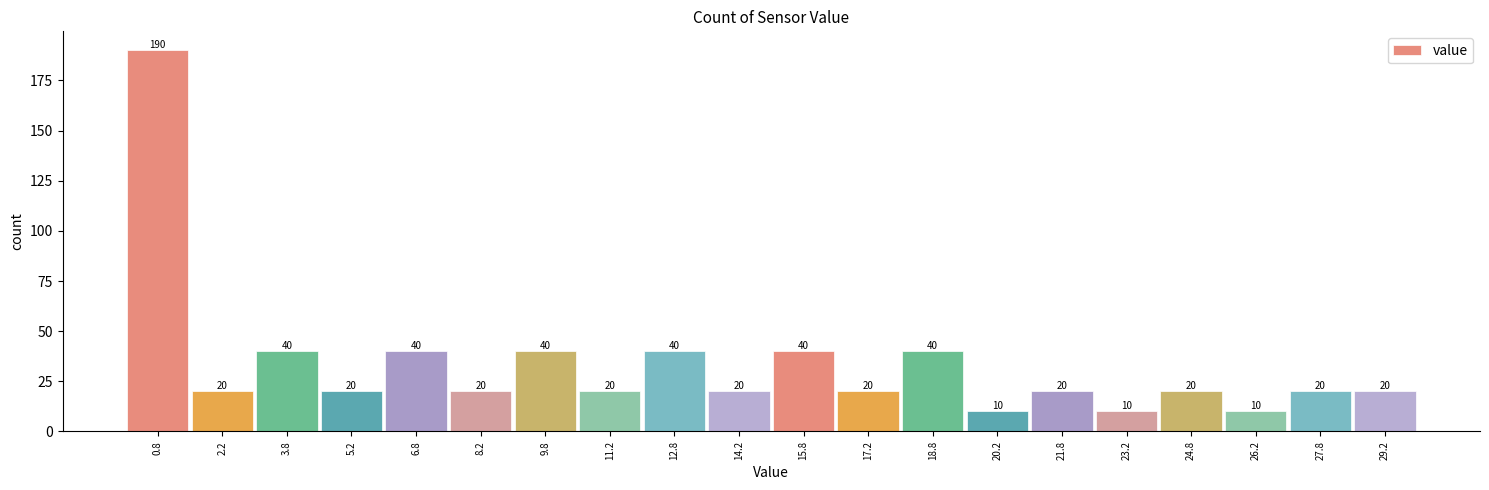

Which range on the x-axis has the tallest bar?

0.0 to 1.5